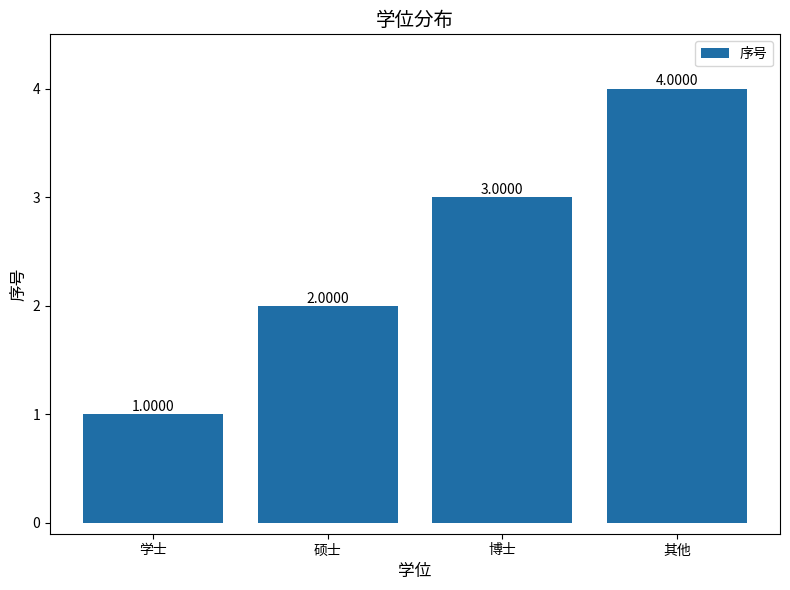

List the labels in order of value, smallest first.

学士, 硕士, 博士, 其他